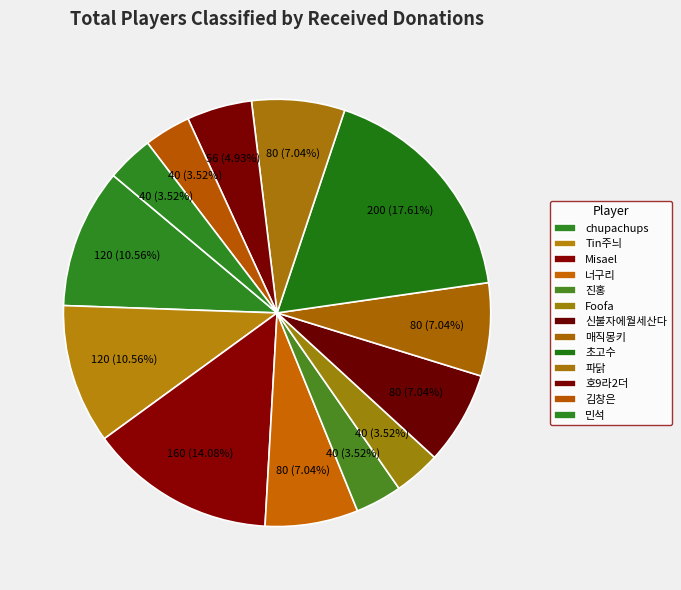

Which category has the smallest portion of the pie?

진홍